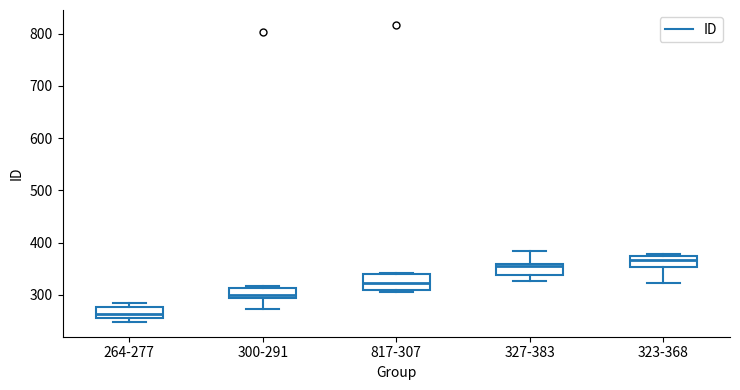

Which box has the highest median line?

323-368